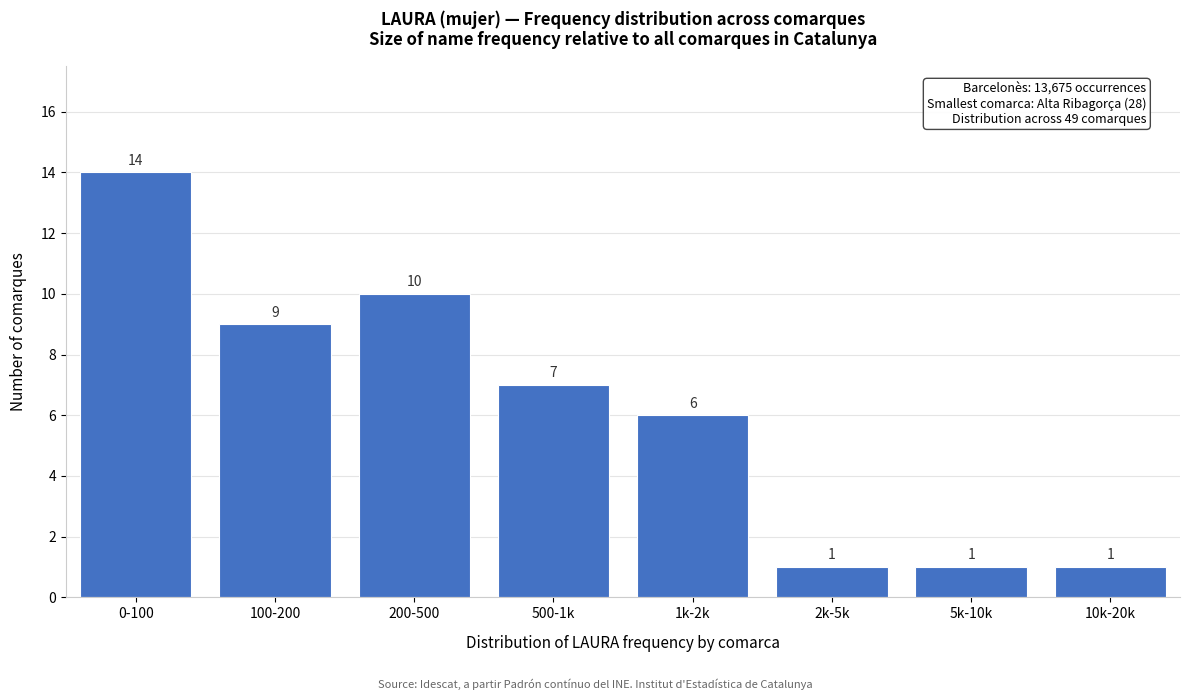

Reading left to right, extract all data points from this chart.

0-100=14	100-200=9	200-500=10	500-1k=7	1k-2k=6	2k-5k=1	5k-10k=1	10k-20k=1